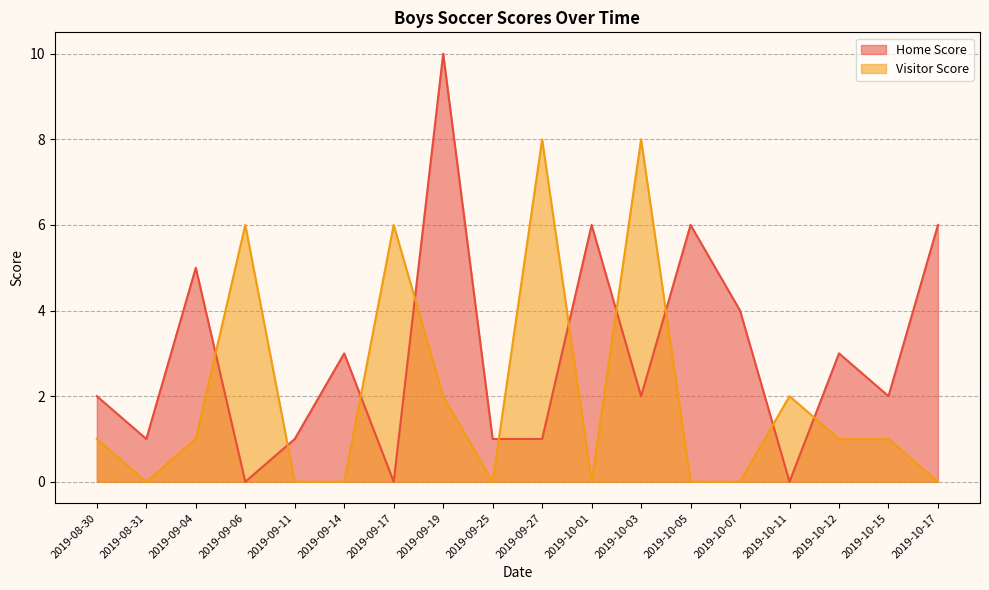

Does the chart have visible grid lines?

Yes